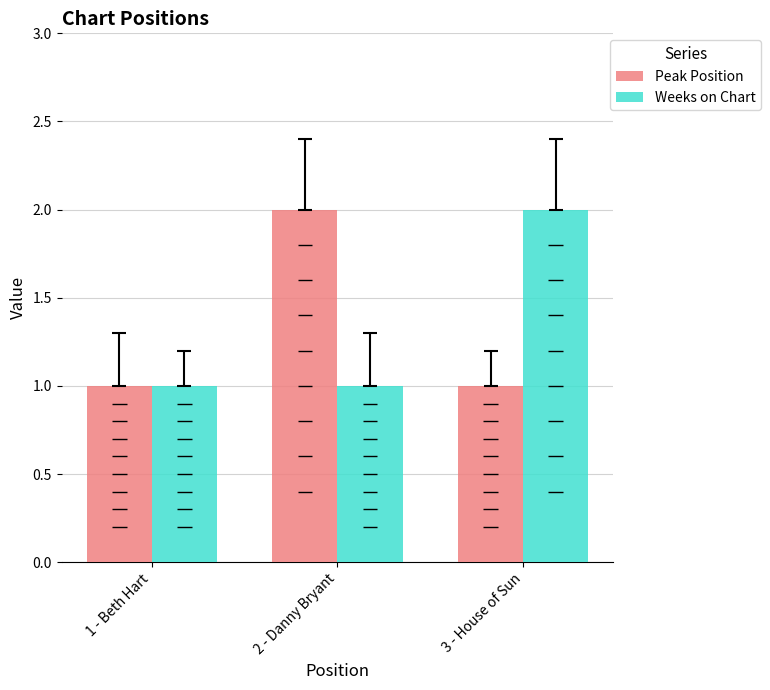

The value of Weeks on Chart at 2 - Danny Bryant is 2. True or false?

False